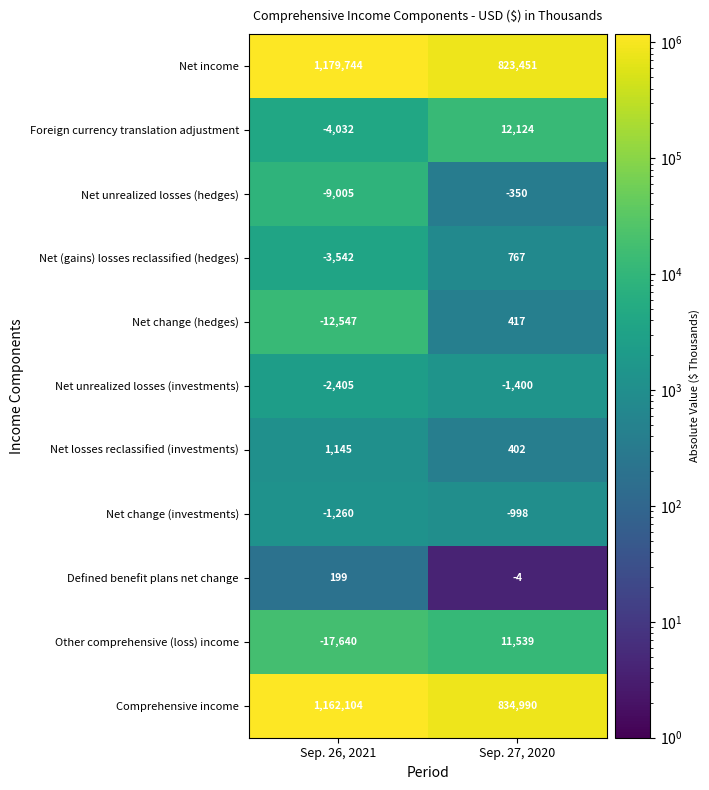

Reading left to right, transcribe all the data shown in this chart.

Net income: Sep. 26, 2021=1179744	Sep. 27, 2020=823451
Foreign currency translation adjustment: Sep. 26, 2021=-4032	Sep. 27, 2020=12124
Net unrealized losses (hedges): Sep. 26, 2021=-9005	Sep. 27, 2020=-350
Net (gains) losses reclassified (hedges): Sep. 26, 2021=-3542	Sep. 27, 2020=767
Net change (hedges): Sep. 26, 2021=-12547	Sep. 27, 2020=417
Net unrealized losses (investments): Sep. 26, 2021=-2405	Sep. 27, 2020=-1400
Net losses reclassified (investments): Sep. 26, 2021=1145	Sep. 27, 2020=402
Net change (investments): Sep. 26, 2021=-1260	Sep. 27, 2020=-998
Defined benefit plans net change: Sep. 26, 2021=199	Sep. 27, 2020=-4
Other comprehensive (loss) income: Sep. 26, 2021=-17640	Sep. 27, 2020=11539
Comprehensive income: Sep. 26, 2021=1162104	Sep. 27, 2020=834990